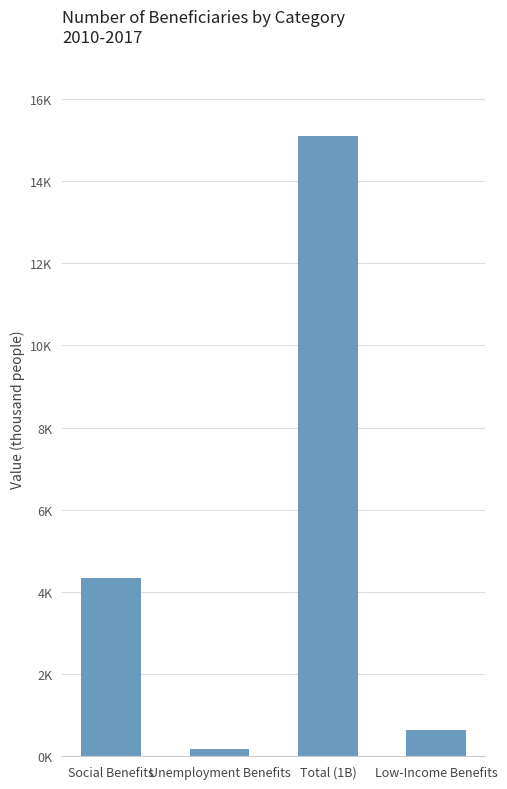

The chart shows a value of 379.8 at Low-Income Benefits. True or false?

False